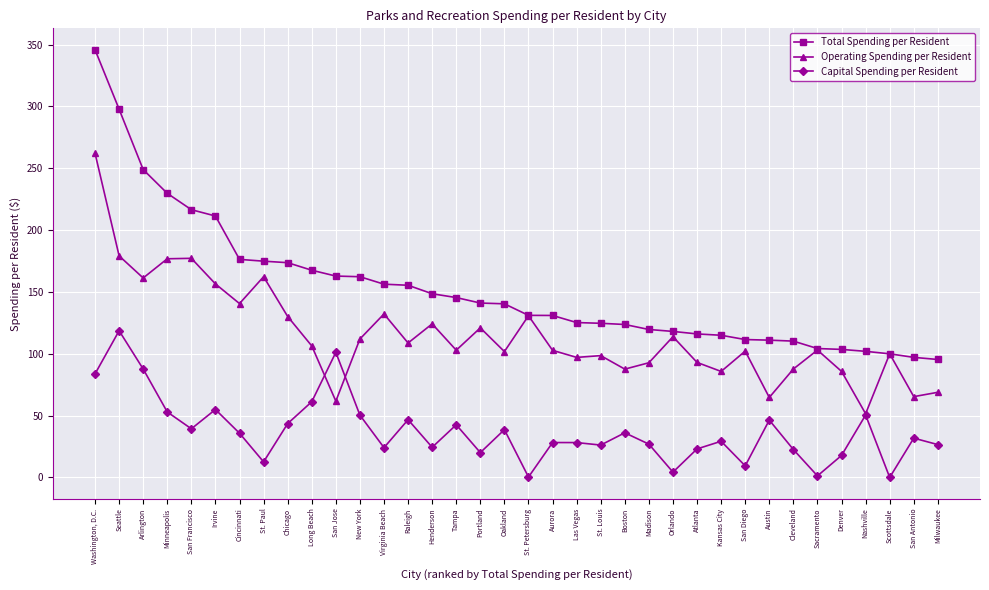

Which series has the largest range (max minus min)?

Total Spending per Resident